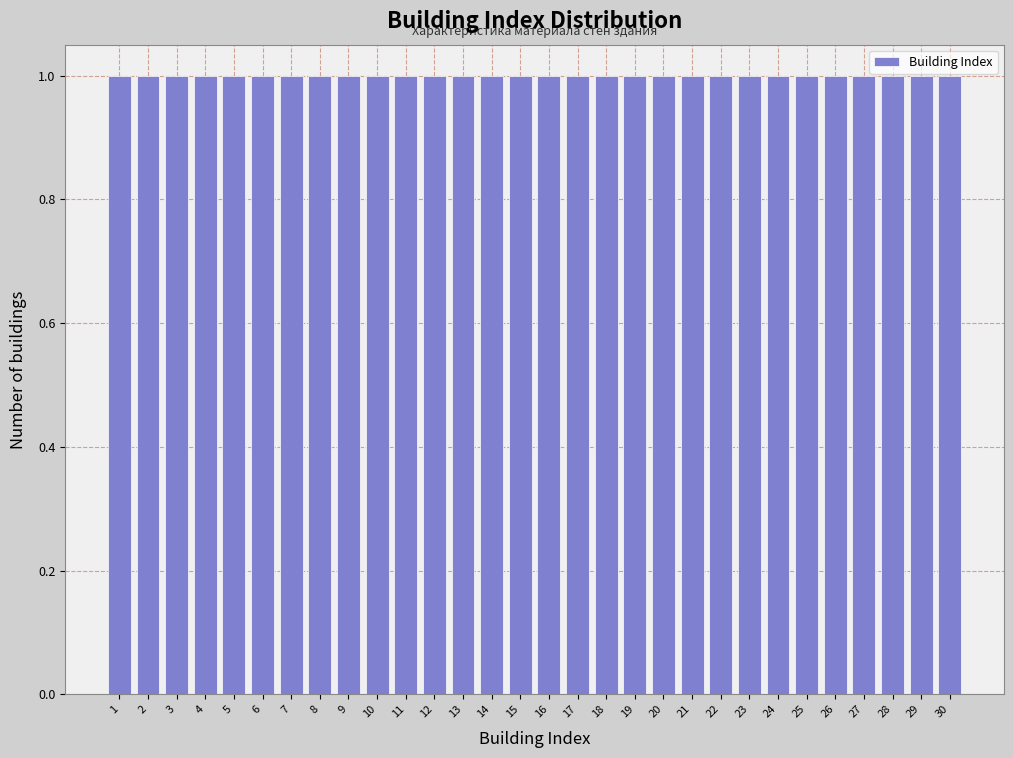

What is the height of the bar covering 27.5 to 28.5 on the x-axis? The values are not printed on the chart, so give them approximately, as read against the axis.

1